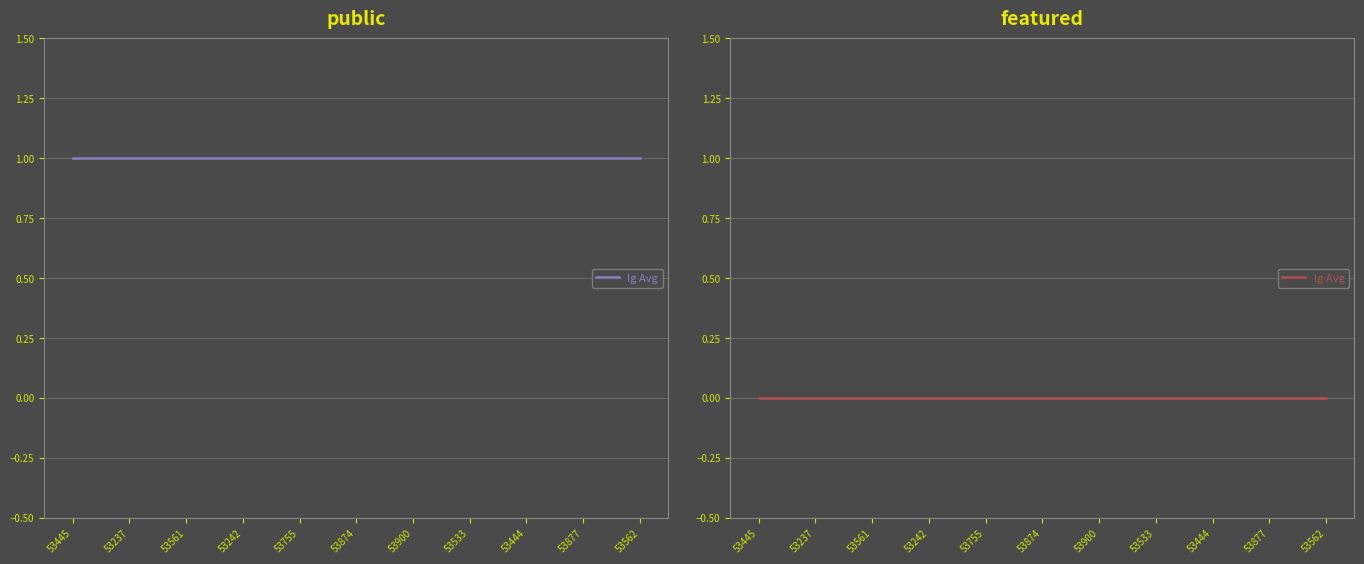

What is the highest value of the public series?

1